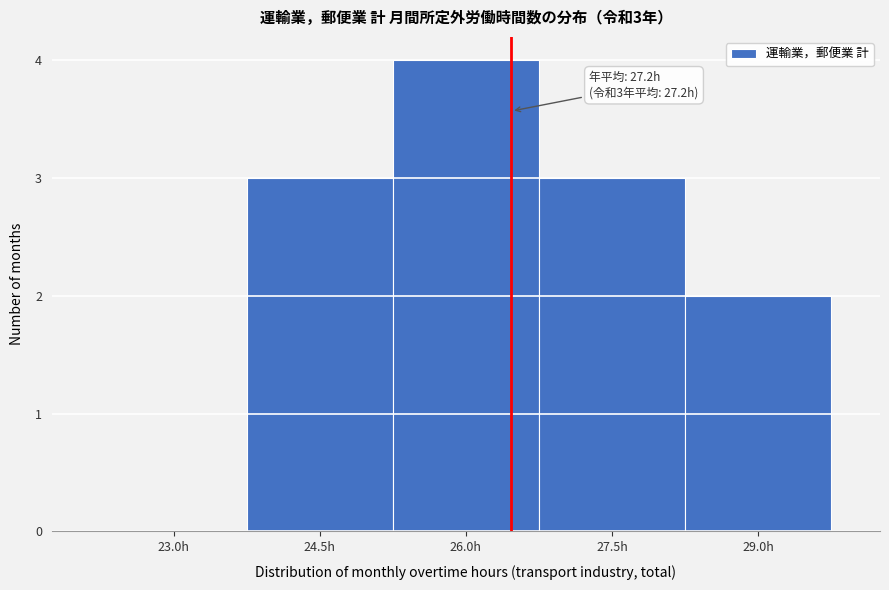

Reading left to right, list all the values displayed in this chart.

23.0h=0	24.5h=3	26.0h=4	27.5h=3	29.0h=2